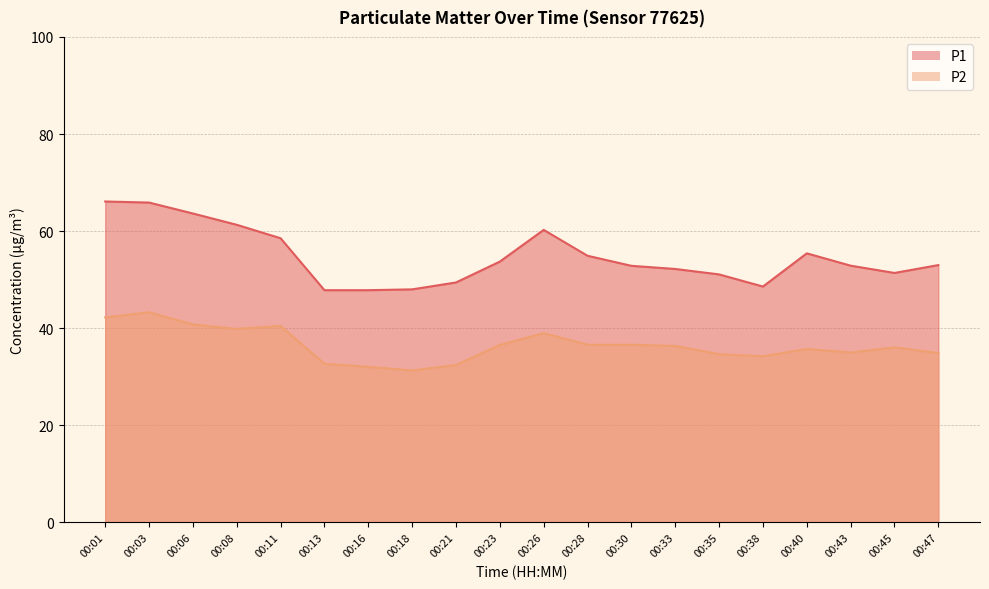

Count the number of categories in the chart.

20